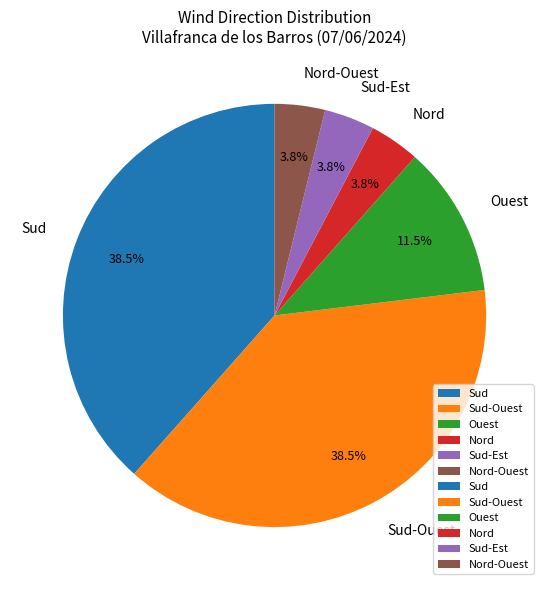

To the nearest percent, what is the difference between the Nord-Ouest and Sud-Ouest slice percentages?

35%